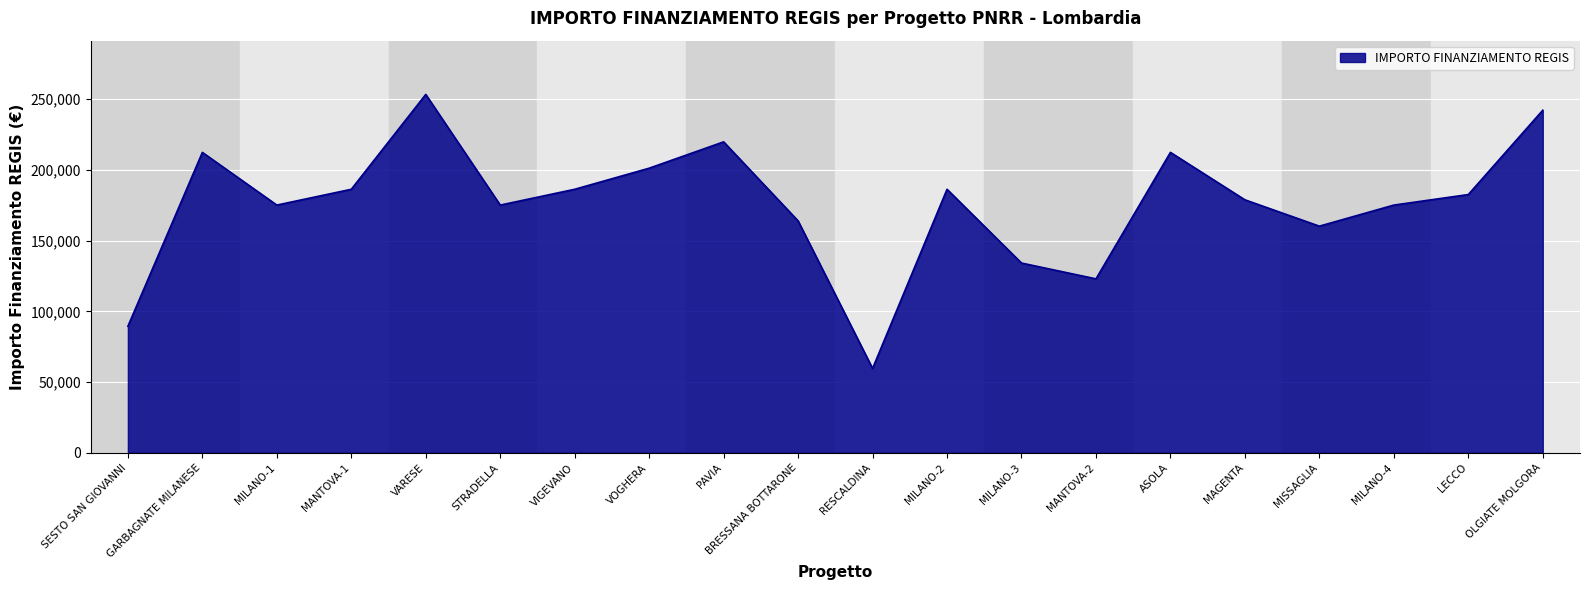

Where is the first local minimum?

MILANO-1